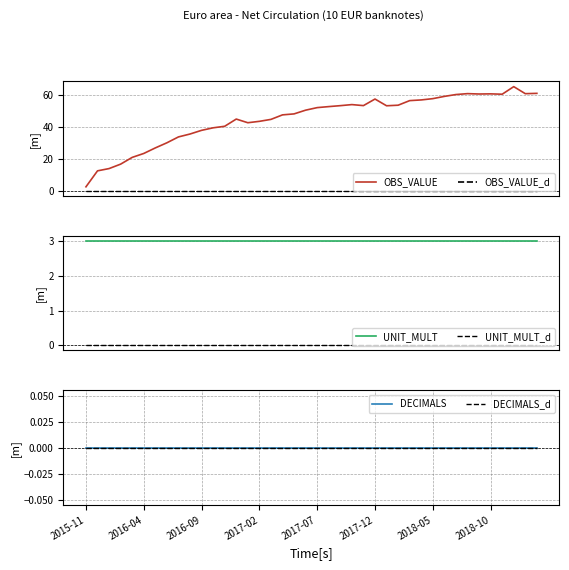

True or false: OBS_VALUE_d and OBS_VALUE intersect in this chart.

False